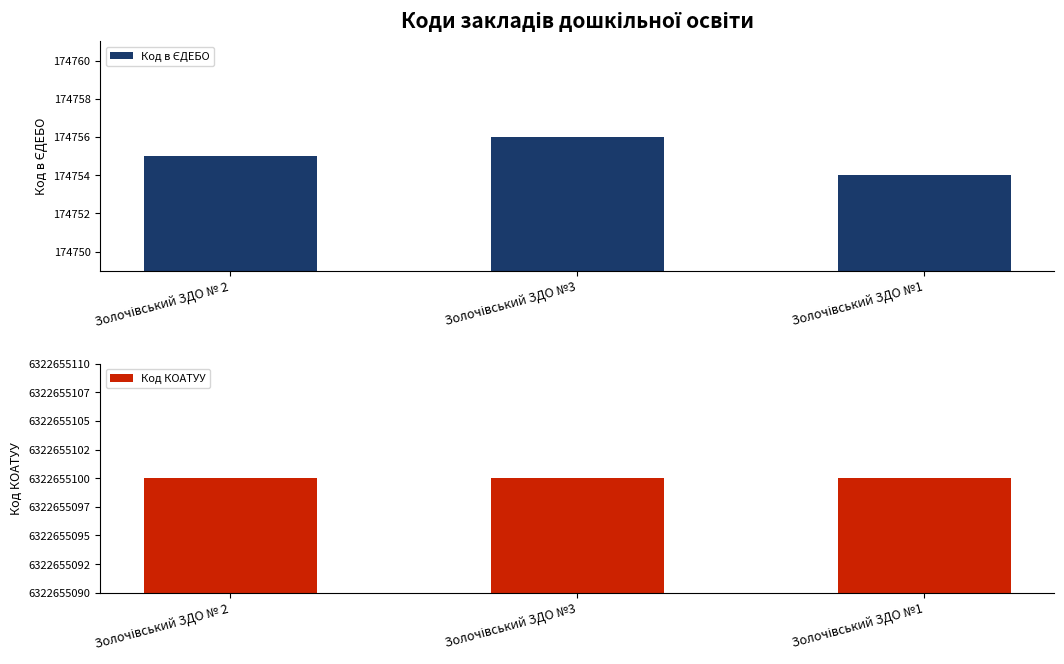

What is the total value across all series at Золочівський ЗДО №3?

6322829856